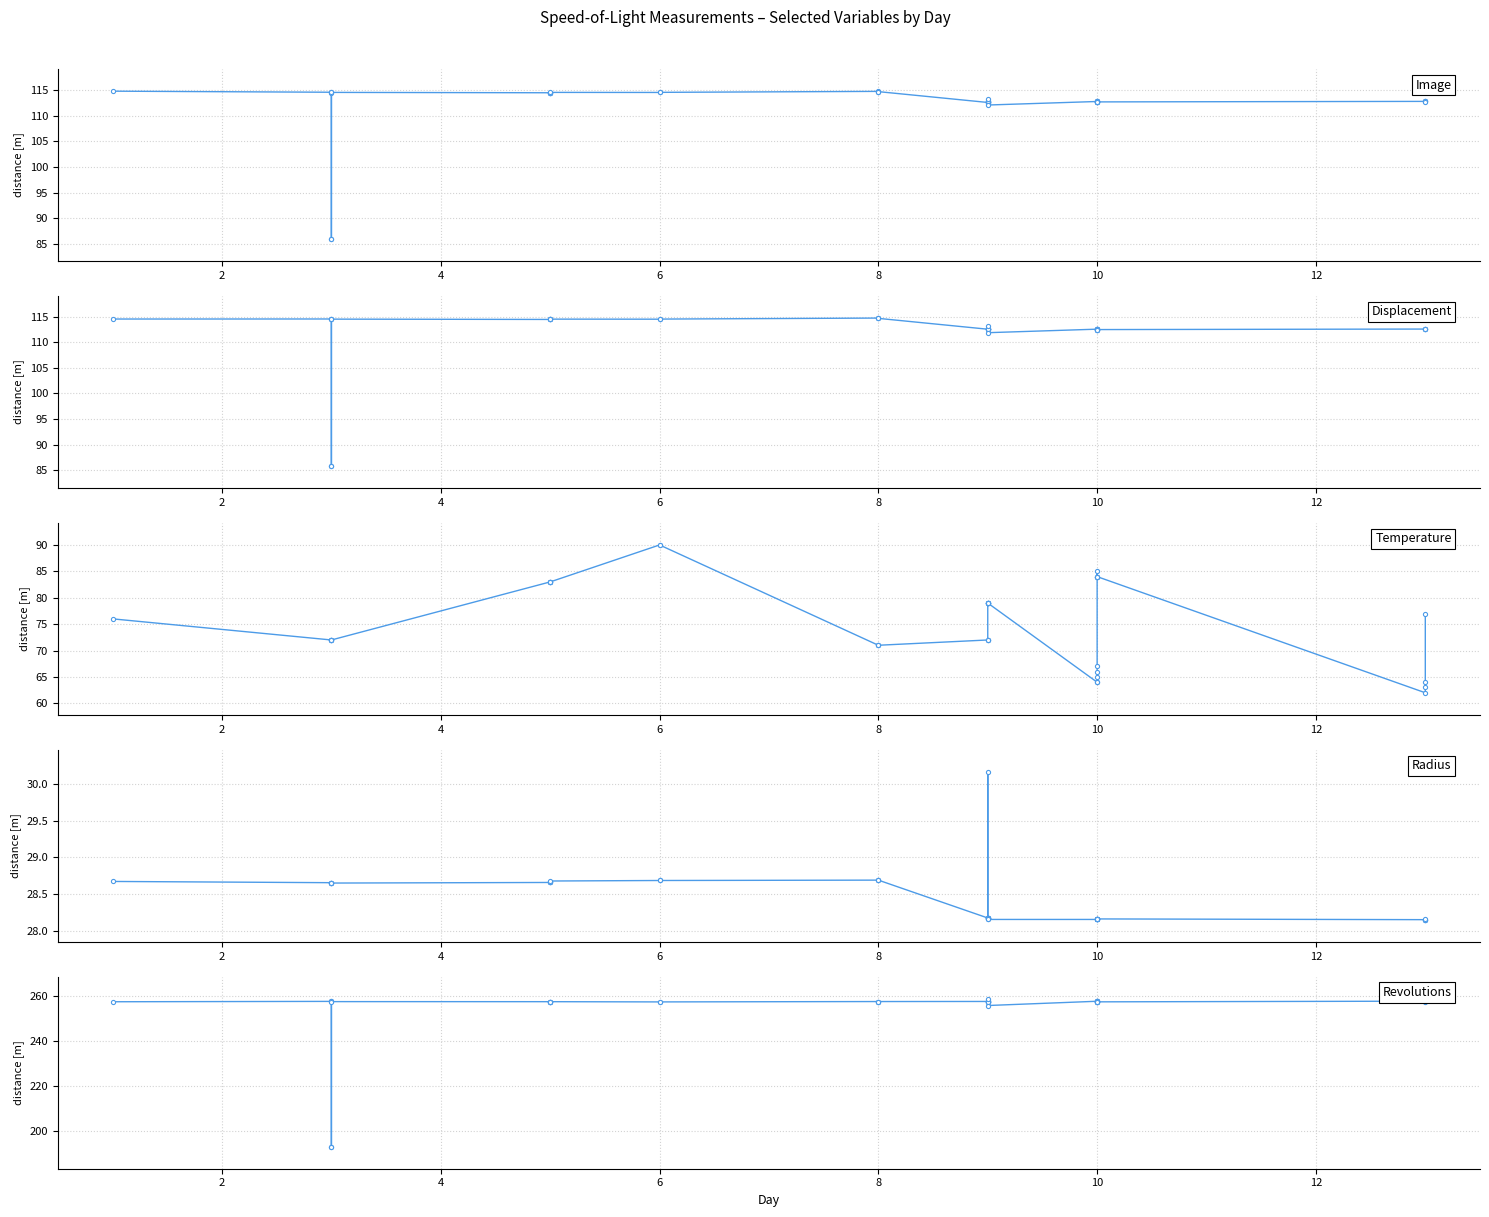

Is the value of Displacement at 21 greater than the value of Radius at 9?

Yes